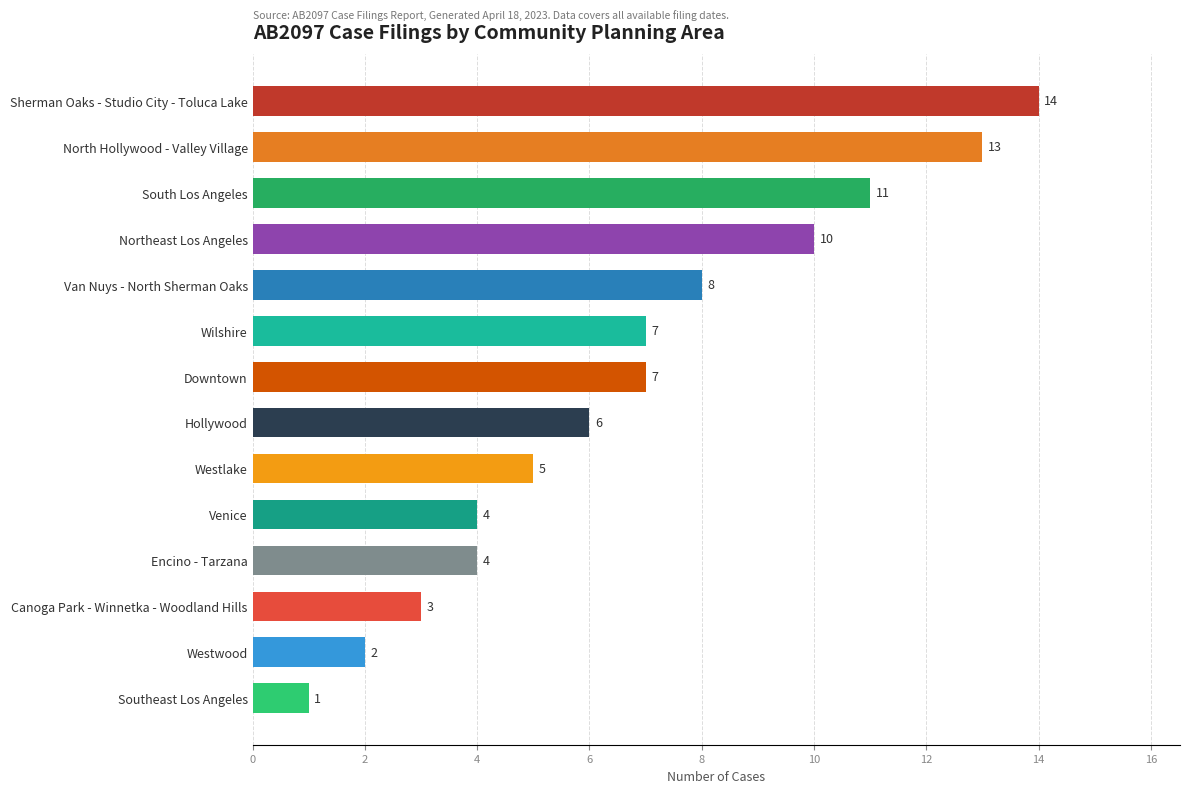

Read the value at Downtown, to the nearest 10.

10